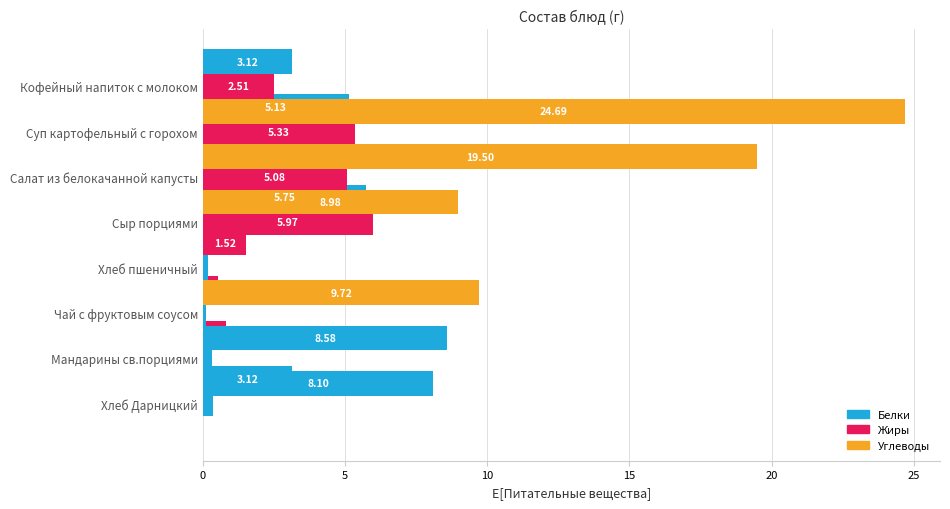

Rank the series at 10 from highest to lowest value.

Углеводы, Белки, Жиры